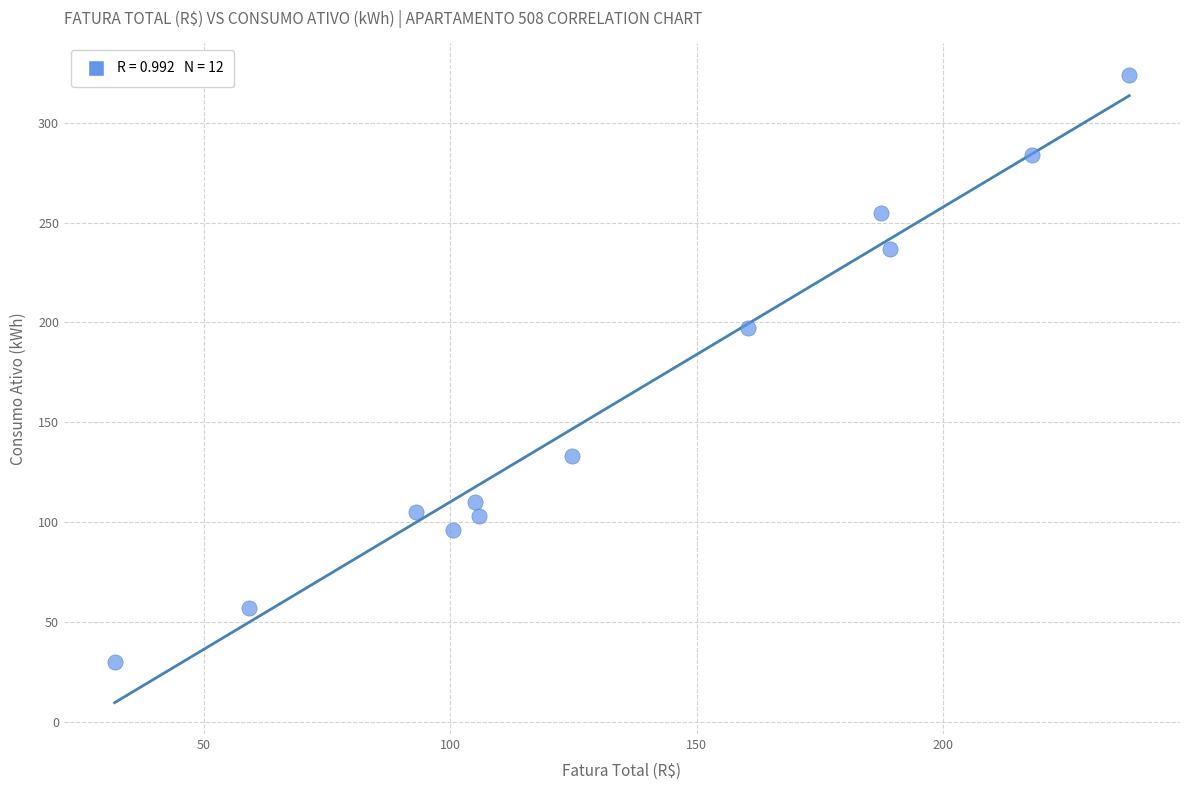

What is the range of Y values (max minus min)?

294